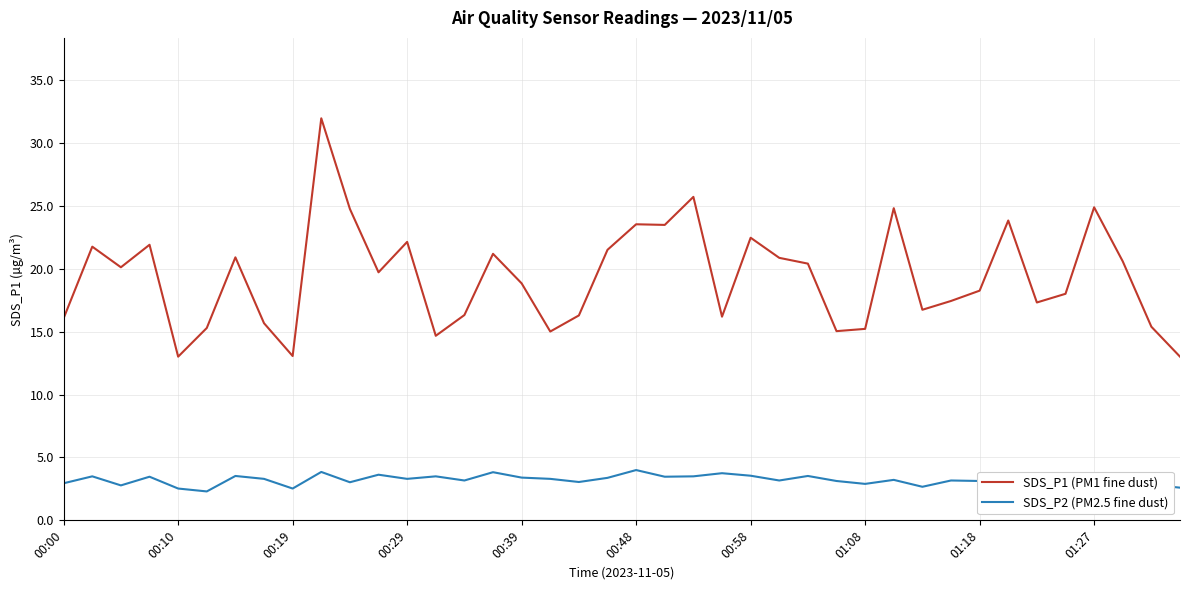

True or false: SDS_P2 (PM2.5 fine dust) and SDS_P1 (PM1 fine dust) cross at least once.

False